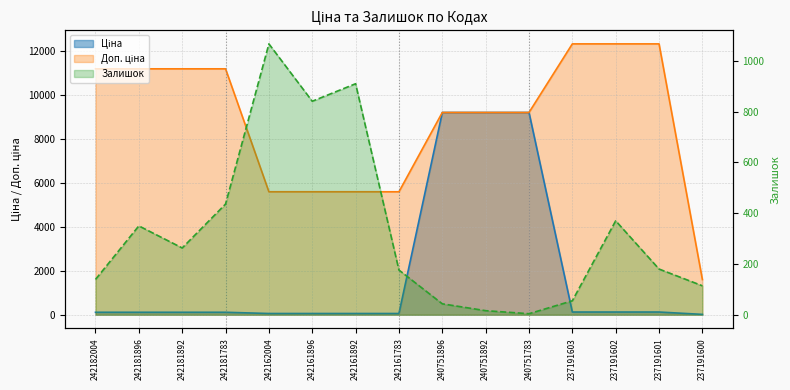

Which series has the widest spread of values?

Доп. ціна